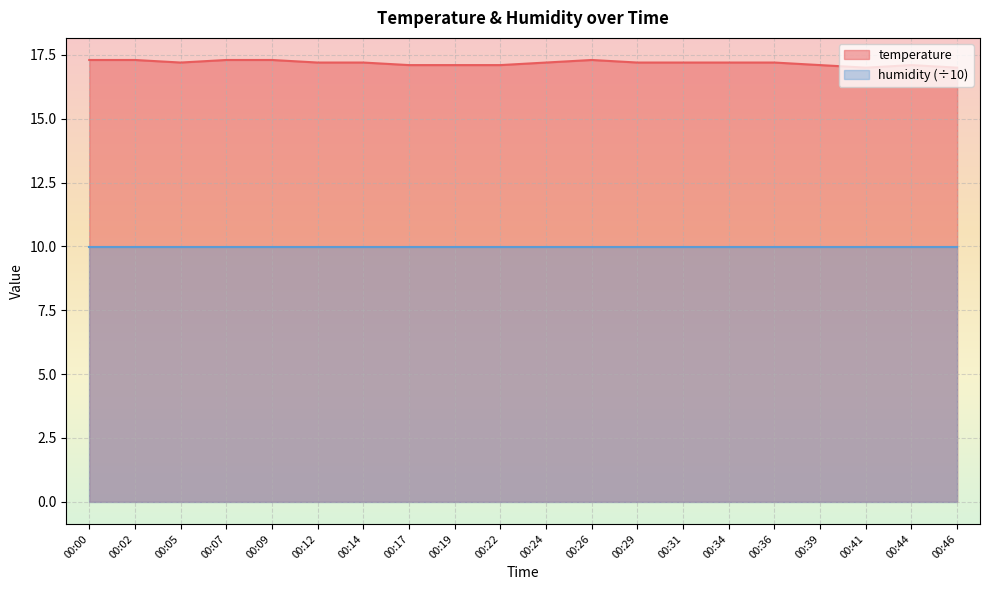

Reading left to right, list all the values displayed in this chart.

17.3	17.3	17.2	17.3	17.3	17.2	17.2	17.1	17.1	17.1	17.2	17.3	17.2	17.2	17.2	17.2	17.1	17.0	17.1	17.0